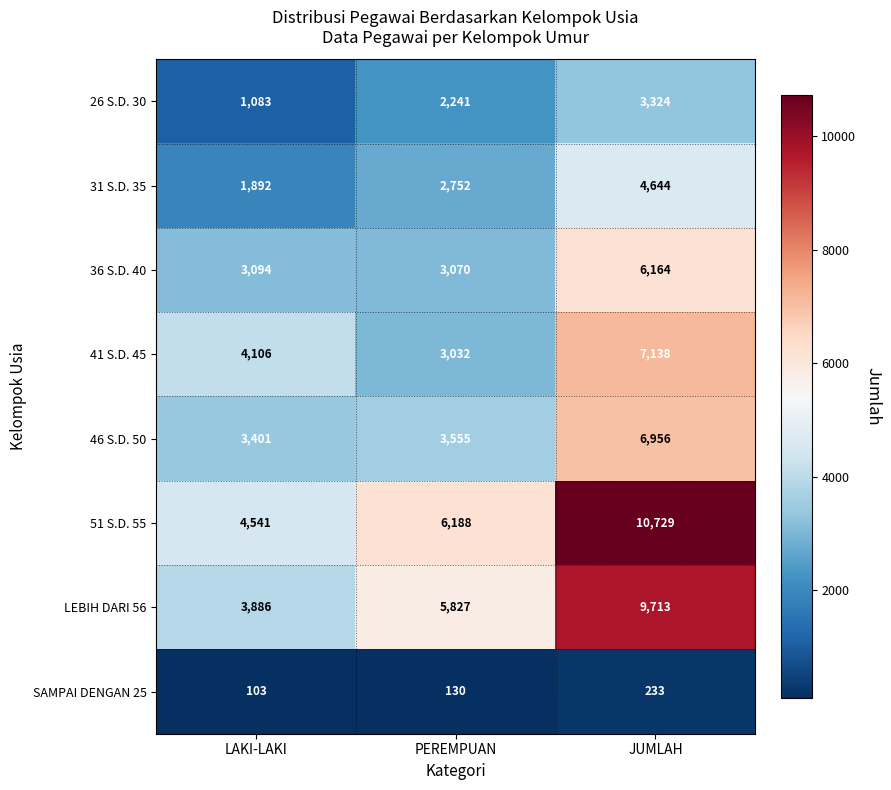

At which category is the sum across all series the highest?

JUMLAH